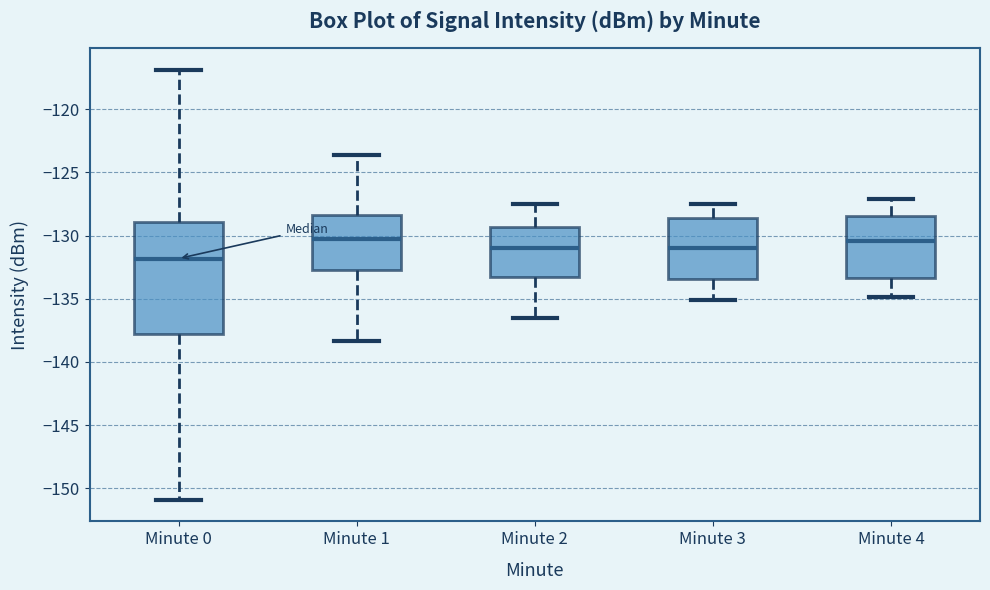

Reading left to right, read every box against the y-axis: the position of its median line, the range the box covers, and the ends of its whiskers. The values are not printed on the chart, so give them approximately, as read against the axis.

Minute 0: median -132.0, box -138.0 to -129.0, whiskers -151.0 to -117.0
Minute 1: median -130.5, box -132.5 to -128.5, whiskers -138.5 to -123.5
Minute 2: median -131.0, box -133.5 to -129.5, whiskers -136.5 to -127.5
Minute 3: median -131.0, box -133.5 to -128.5, whiskers -135.0 to -127.5
Minute 4: median -130.5, box -133.5 to -128.5, whiskers -135.0 to -127.0